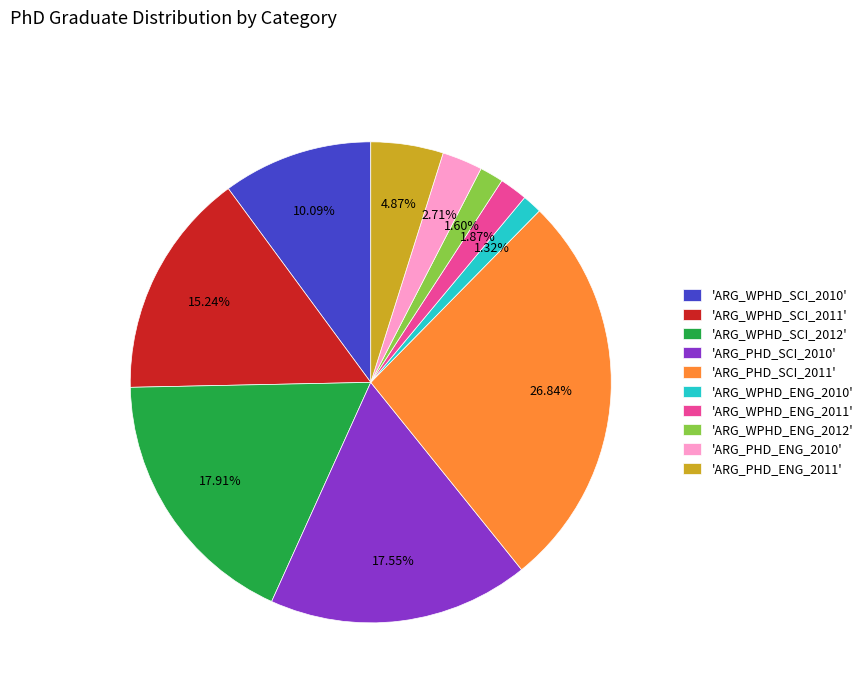

How many segments does this pie chart have?

10